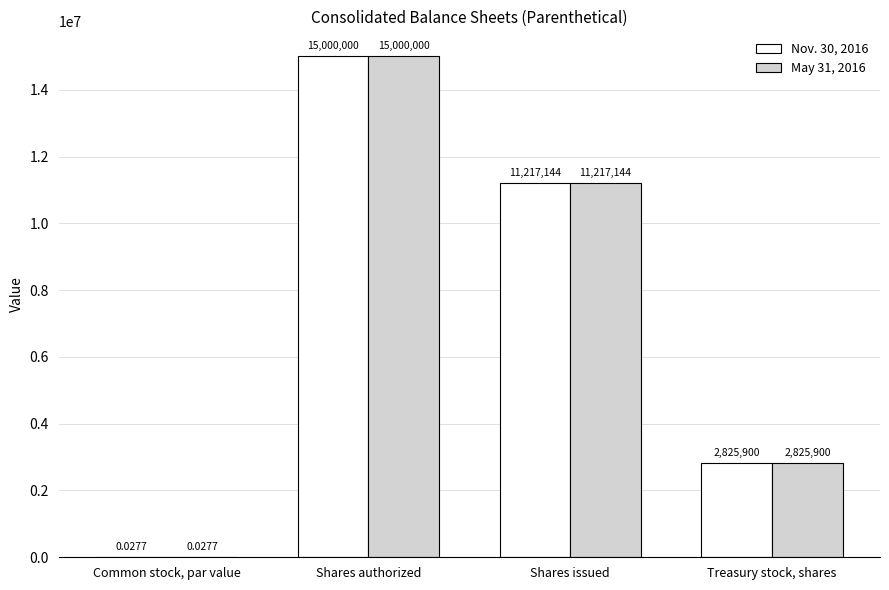

Read the Nov. 30, 2016 value at Shares issued.

11217144.0